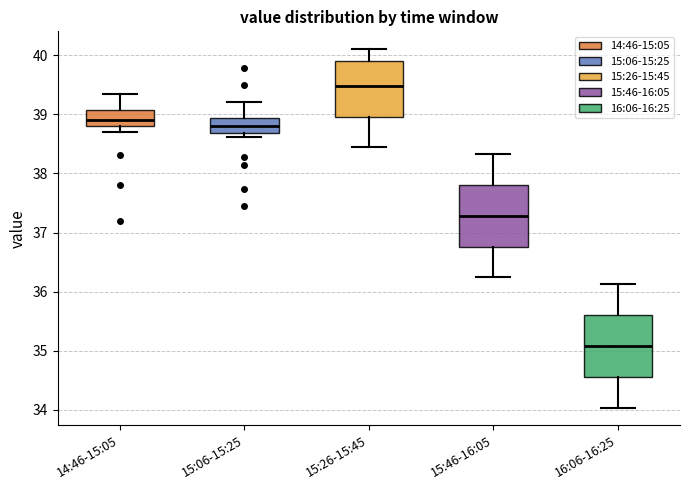

Reading left to right, transcribe this box plot: for each box, give where its median line is, the range the box spans, and where its two whiskers end, as read against the y-axis. The values are not printed on the chart, so give them approximately, as read against the axis.

14:46-15:05: median 38.9, box 38.8 to 39.1, whiskers 38.7 to 39.3
15:06-15:25: median 38.8, box 38.7 to 38.9, whiskers 38.6 to 39.2
15:26-15:45: median 39.5, box 39.0 to 39.9, whiskers 38.4 to 40.1
15:46-16:05: median 37.3, box 36.8 to 37.8, whiskers 36.2 to 38.3
16:06-16:25: median 35.1, box 34.6 to 35.6, whiskers 34.0 to 36.1